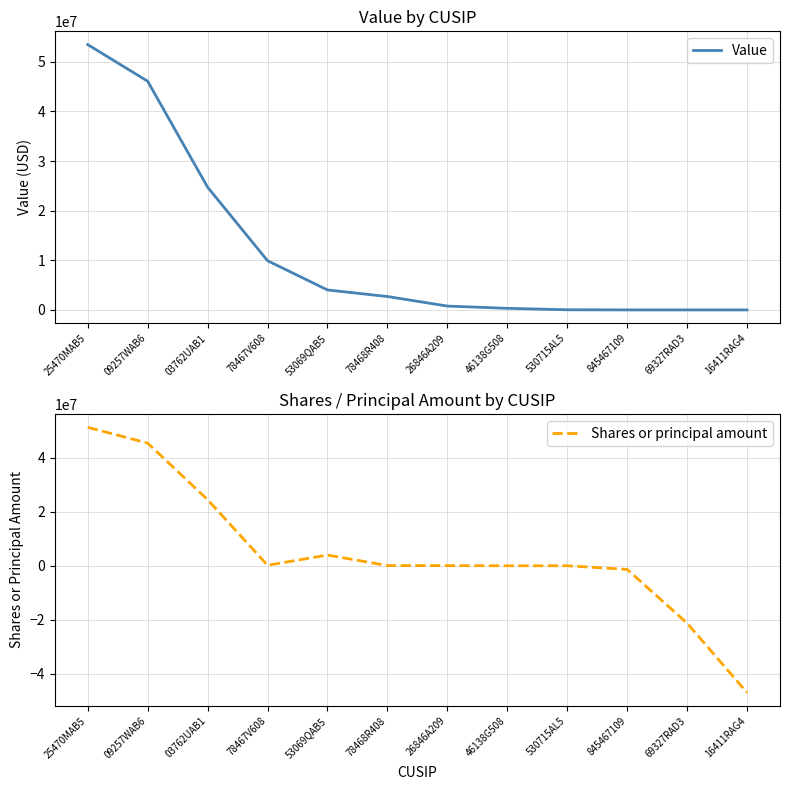

At which category is the sum across all series the highest?

25470MAB5